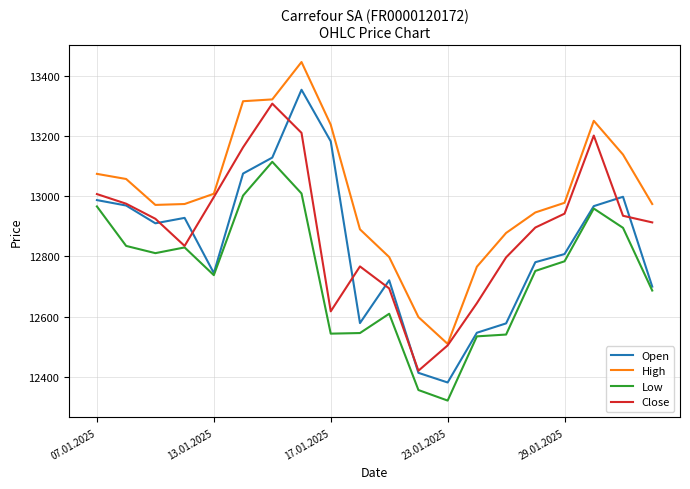

What is the sum of all Close values?

257752